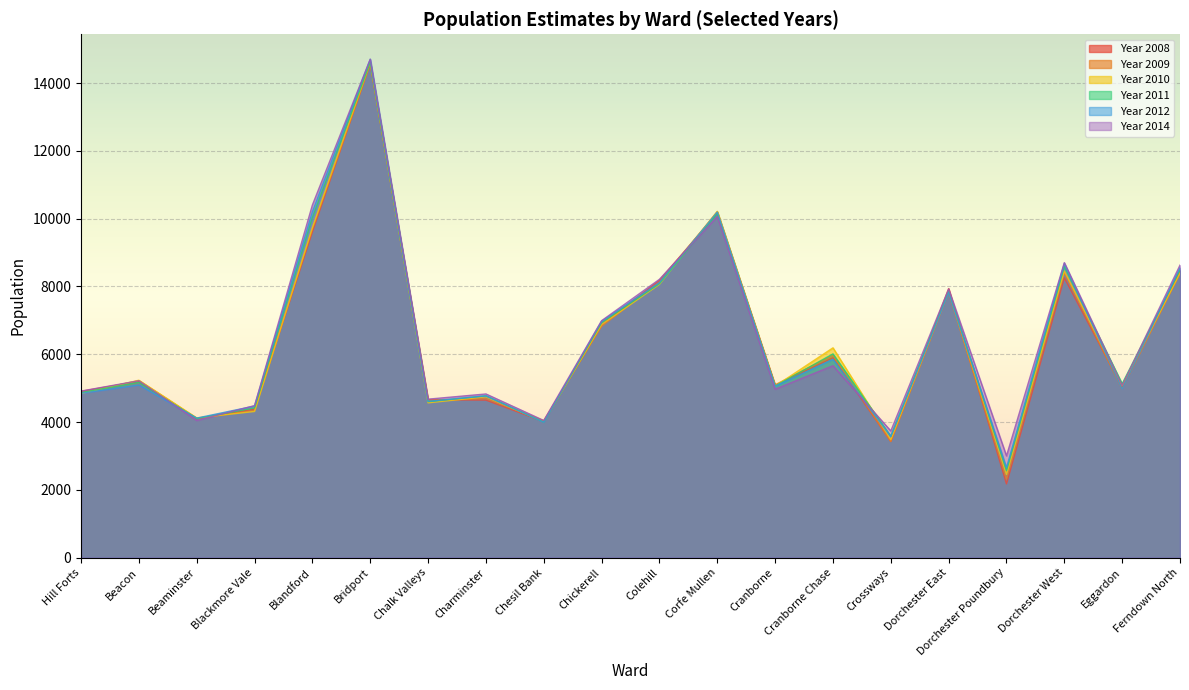

At how many categories does at least one series exceed 3536?

19